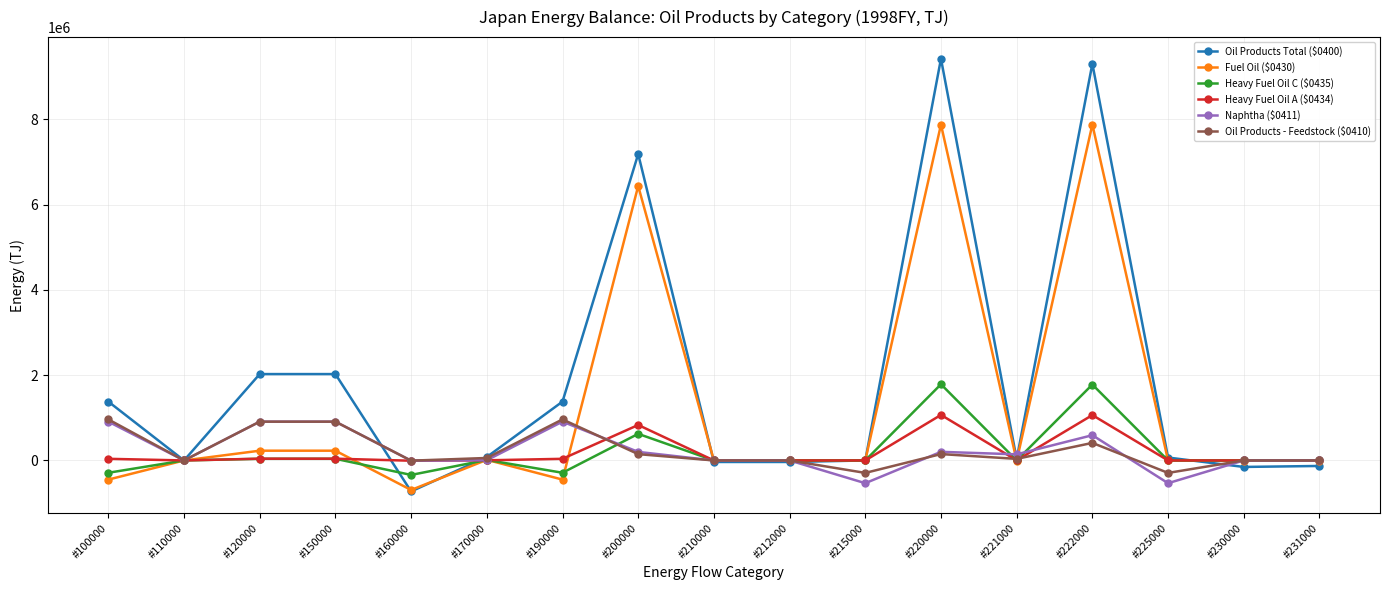

Which series has the largest total across all categories?

Oil Products Total ($0400)